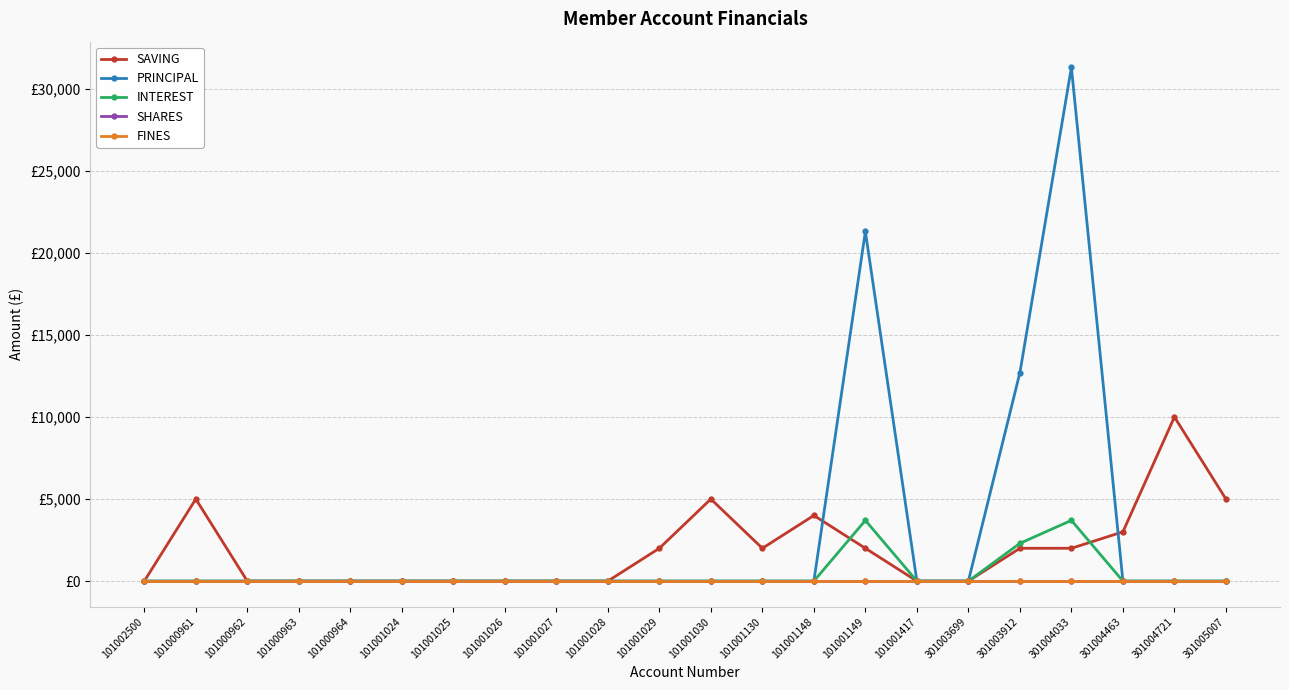

Is this an area chart (filled region under the line)?

No